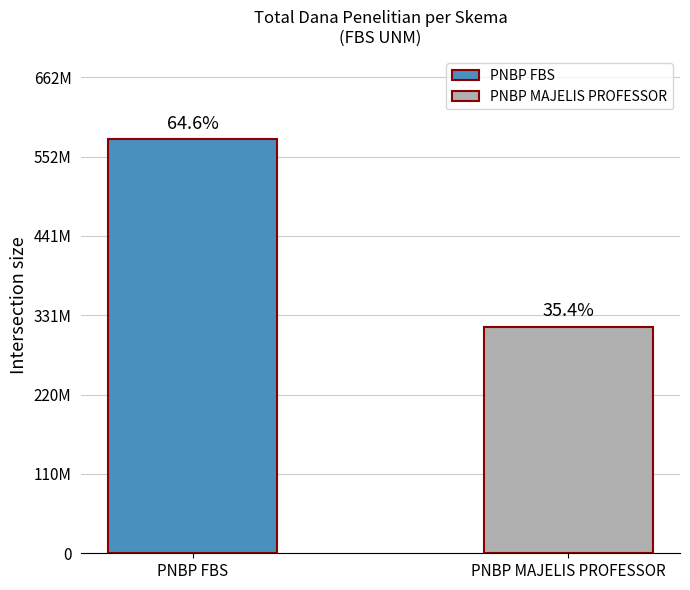

True or false: the data shows 88813552 at PNBP MAJELIS PROFESSOR.

False